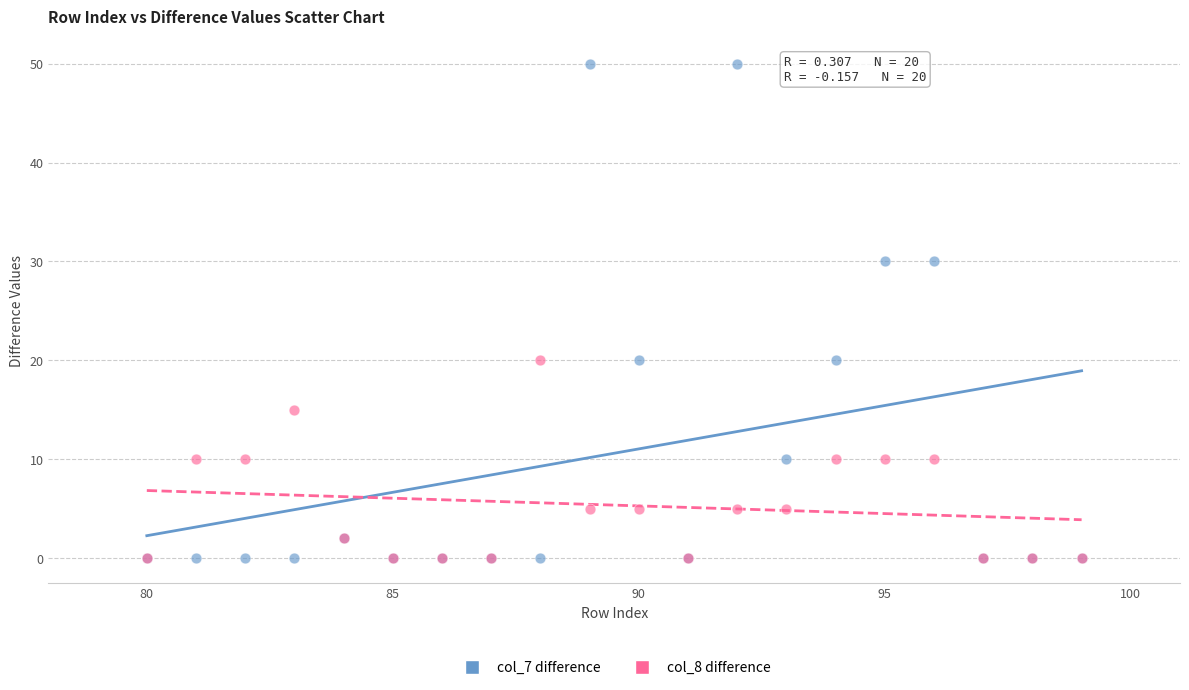

Which series reaches the maximum Y coordinate?

col_7 difference